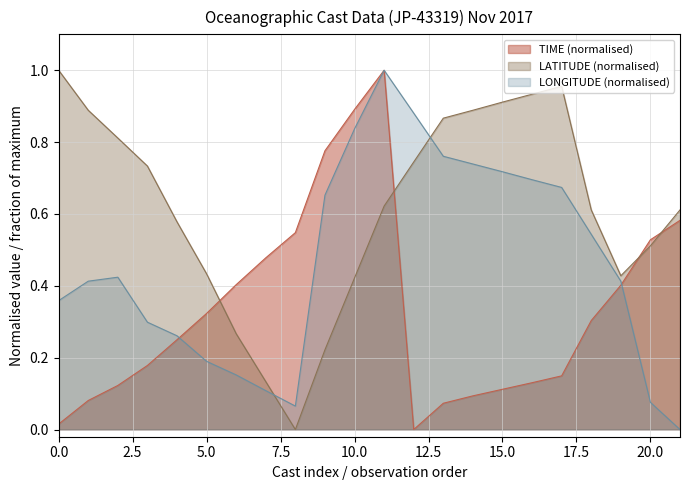

How many interior local peaks does the LONGITUDE series have?

2